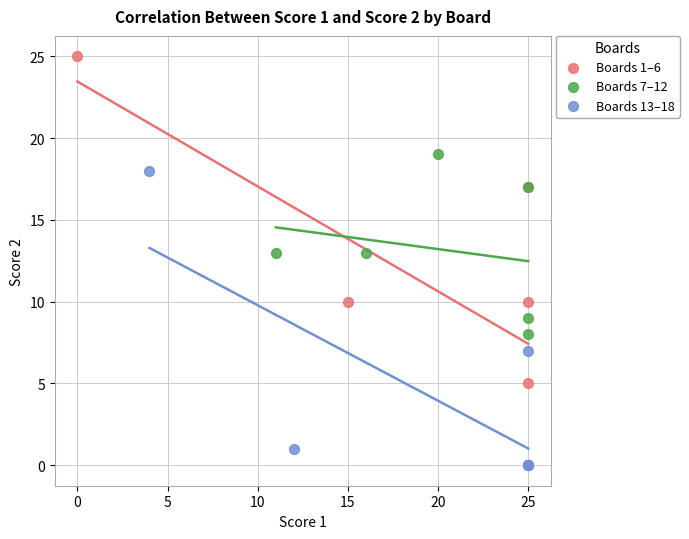

Which series reaches the maximum Y coordinate?

Boards 1–6